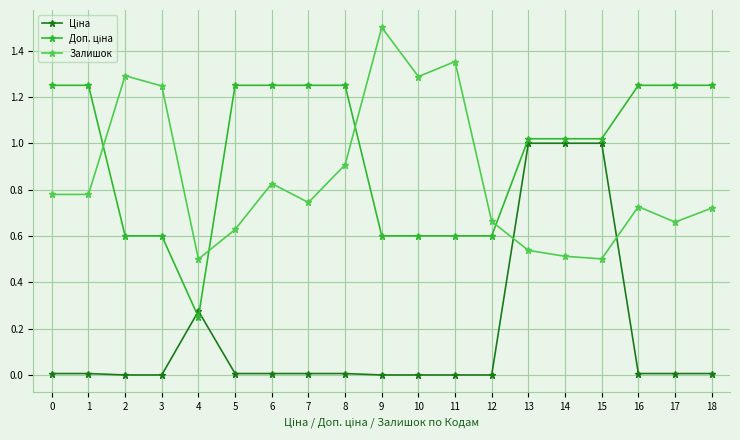

In Залишок, how many points are higher than both neighbors (excluding endpoints)?

5